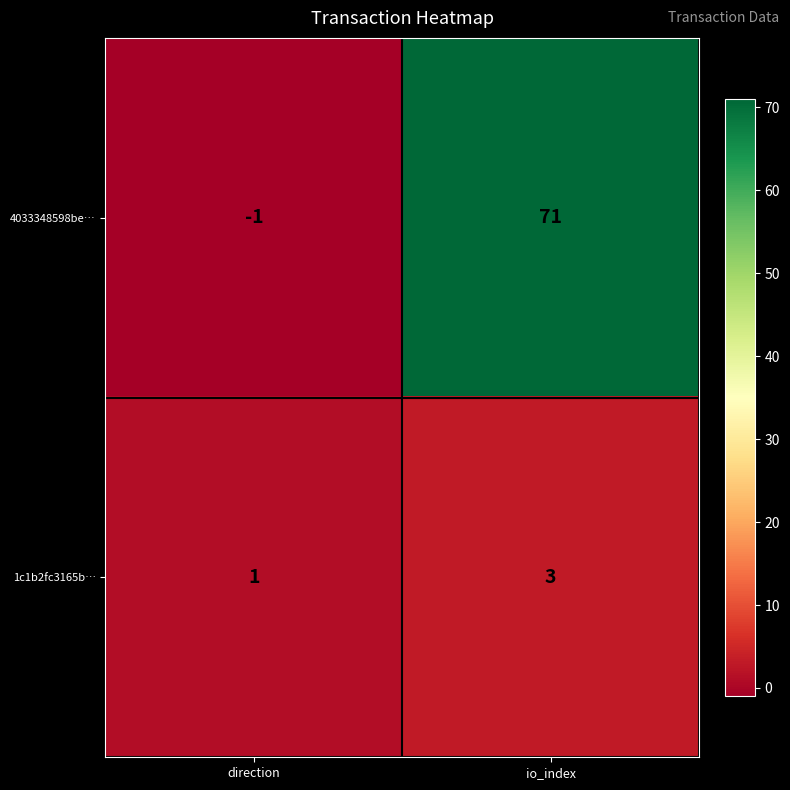

How many series are shown in this chart?

2